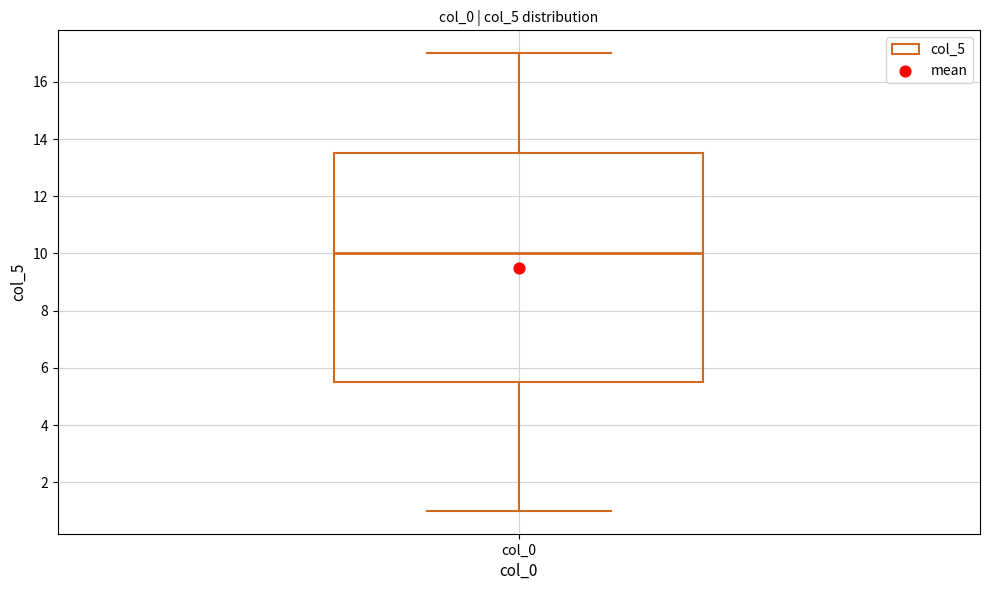

Where is the lower edge of the box for col_0 on the y-axis? The values are not printed on the chart, so give them approximately, as read against the axis.

5.6